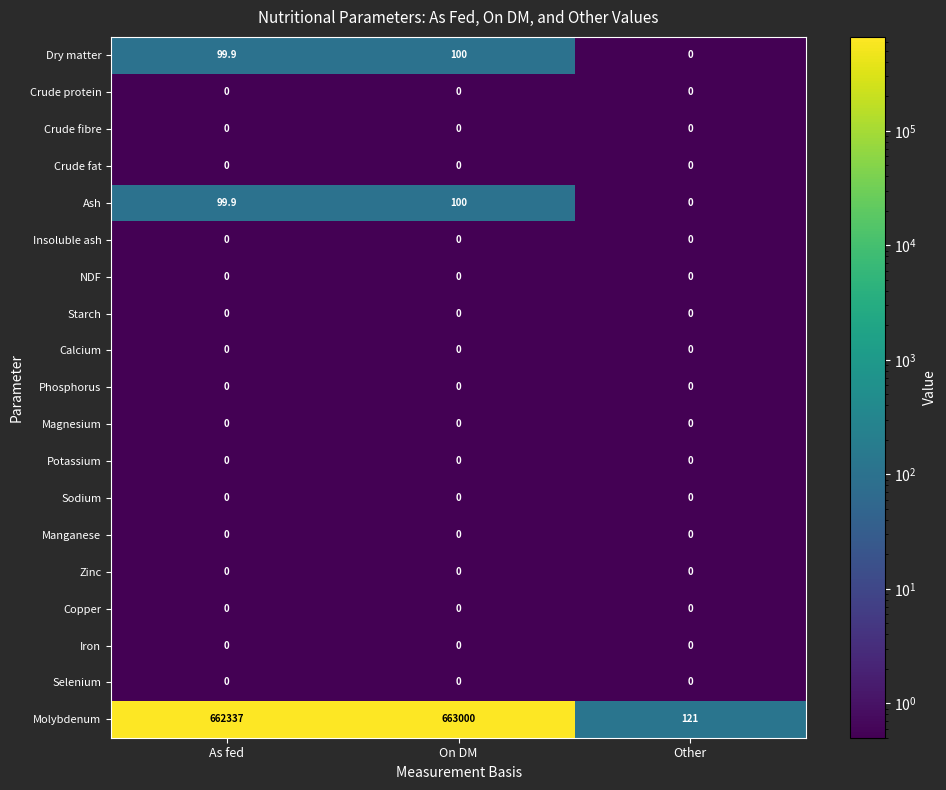

Which series has the largest range (max minus min)?

Molybdenum